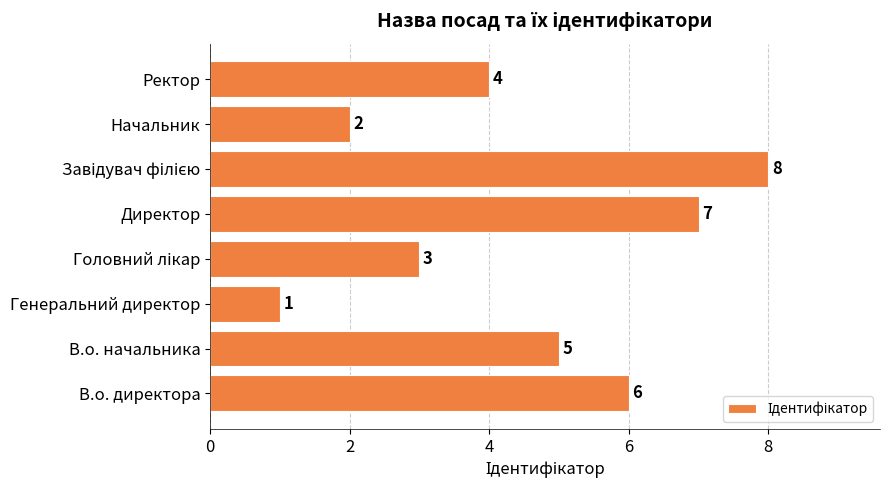

What is the difference between the maximum and second lowest values?

6